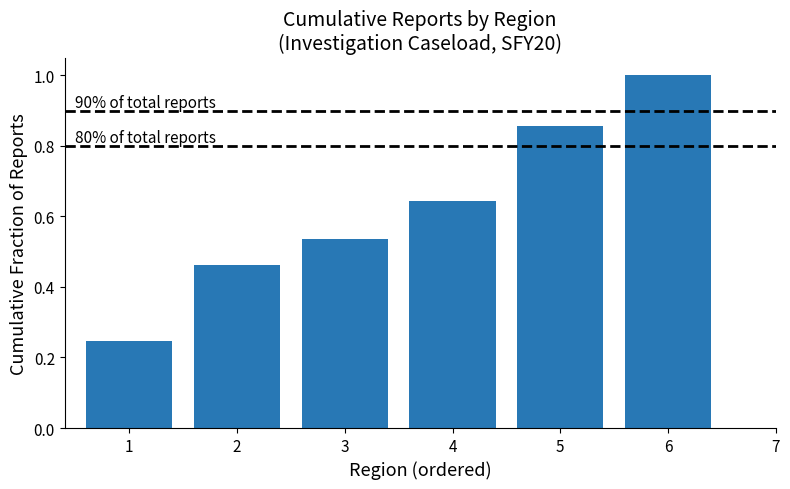

What is the sum of all values?

3.7